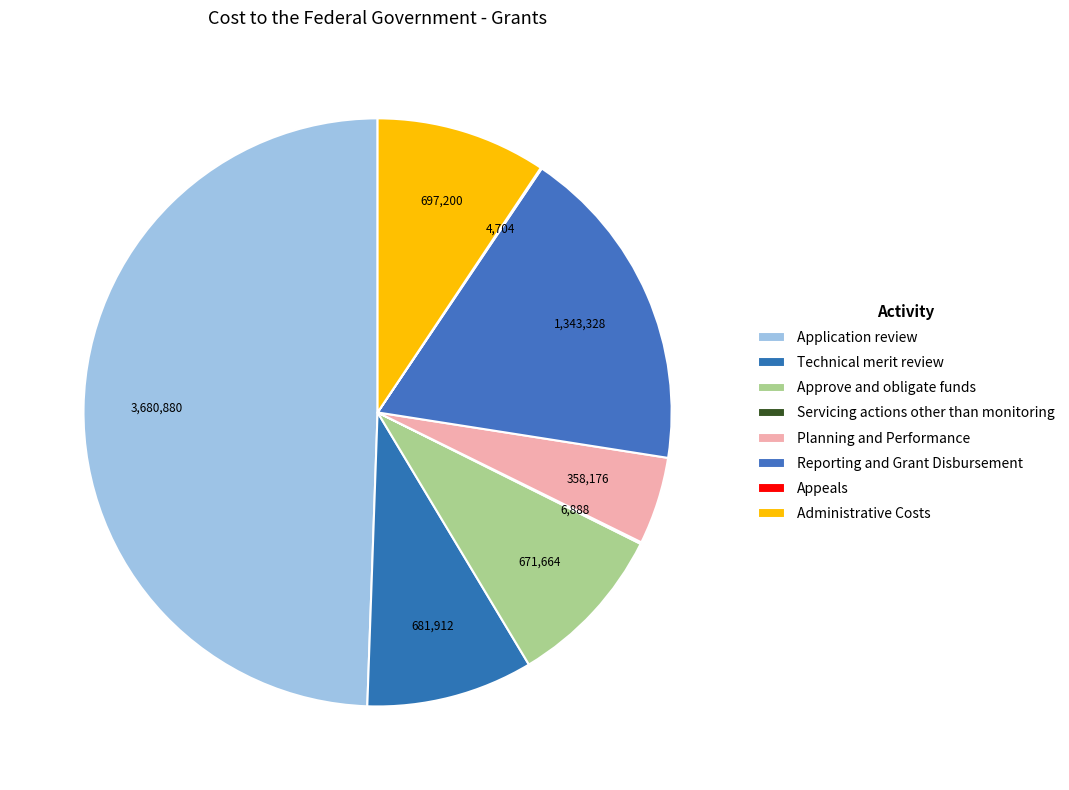

What portion of the pie excludes Servicing actions other than monitoring?

99.9%